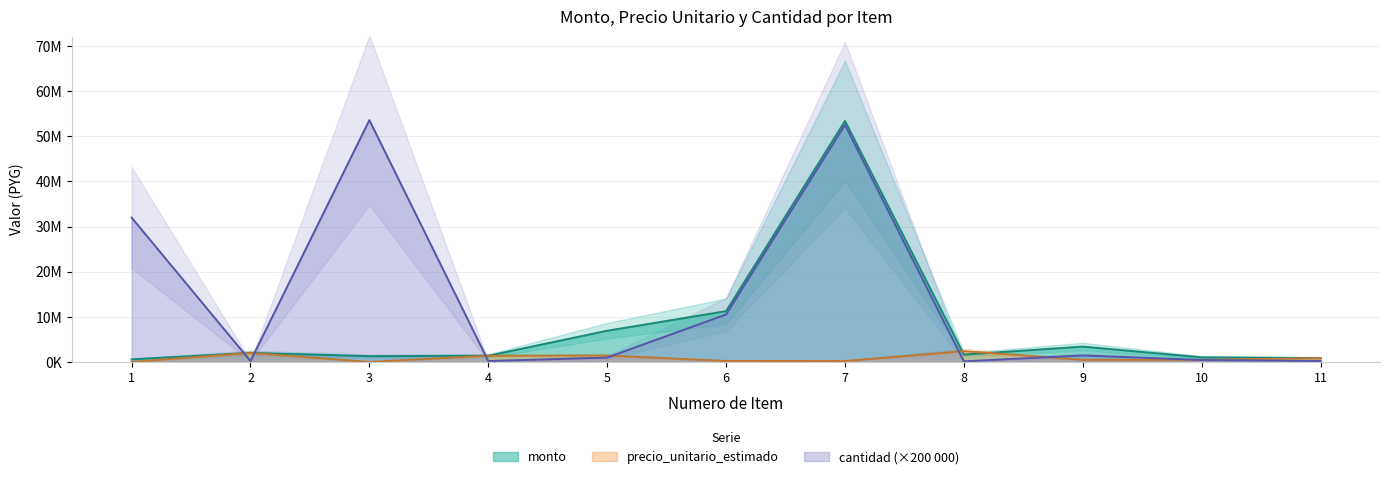

What is the minimum value shown in the chart?

3658.0